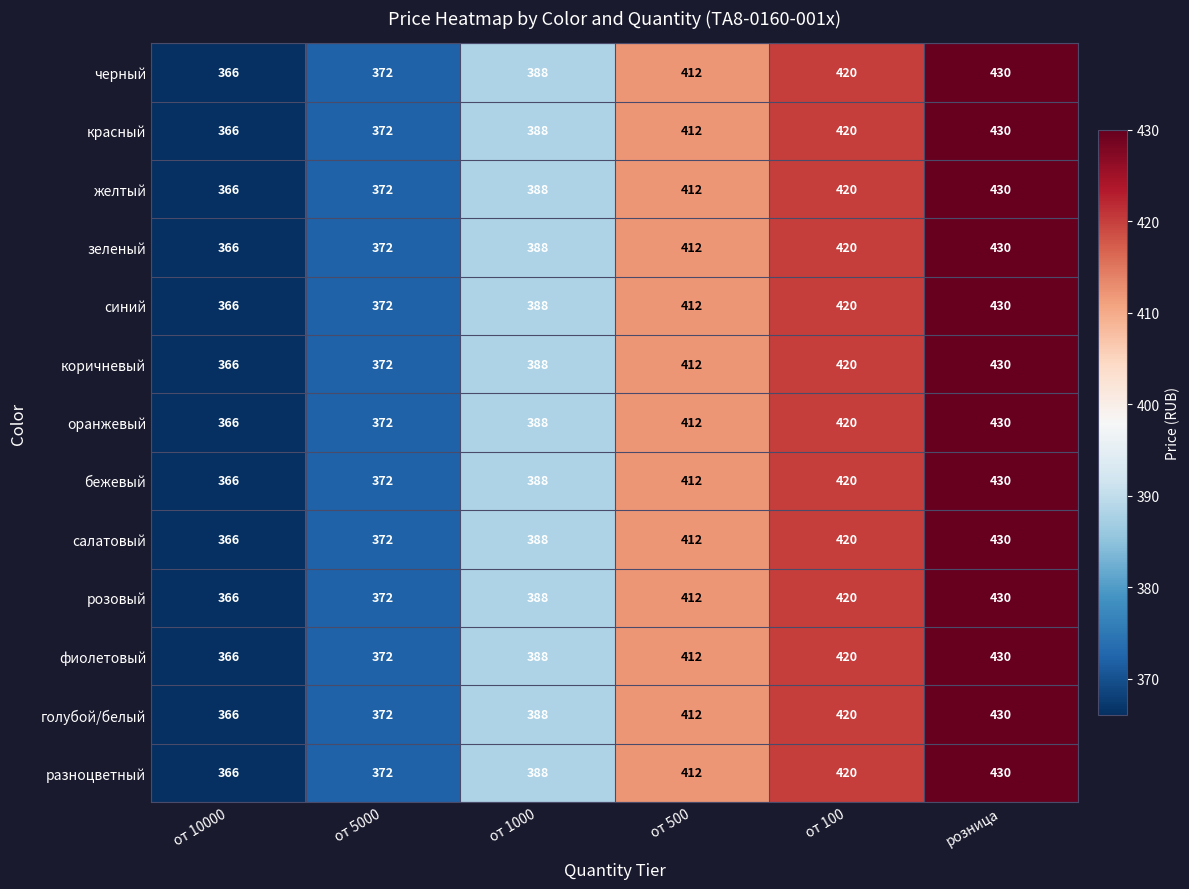

Is it true that разноцветный equals 175 at от 10000?

False